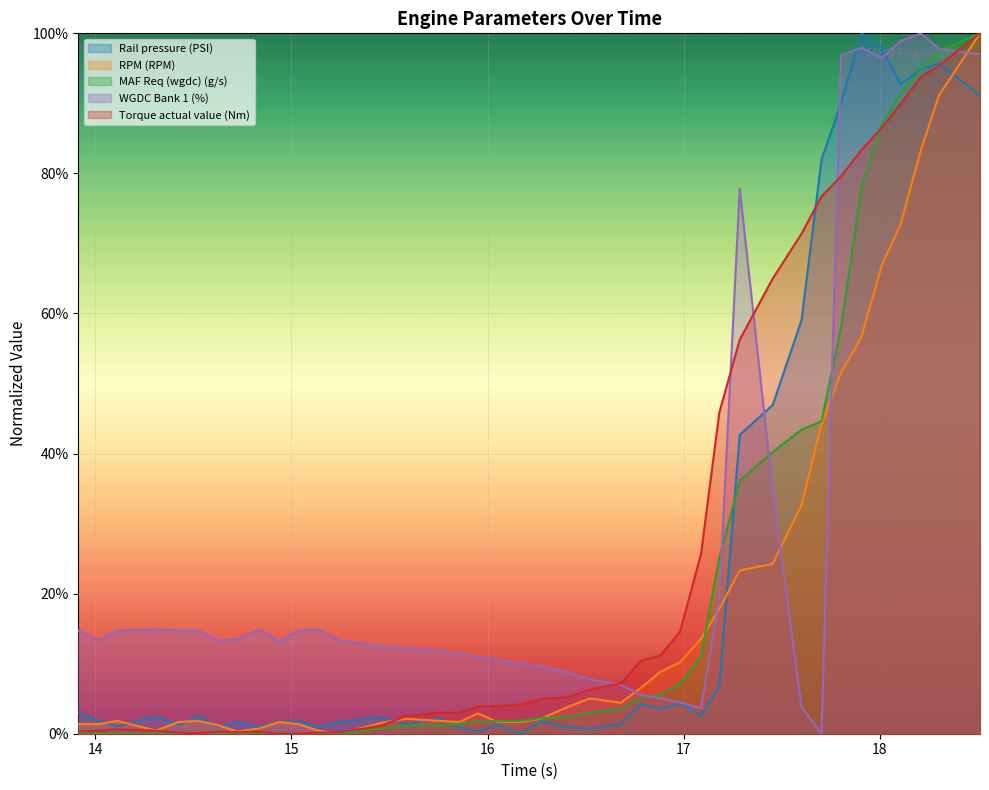

How many interior local valleys does the Torque actual value (Nm) series have?

4